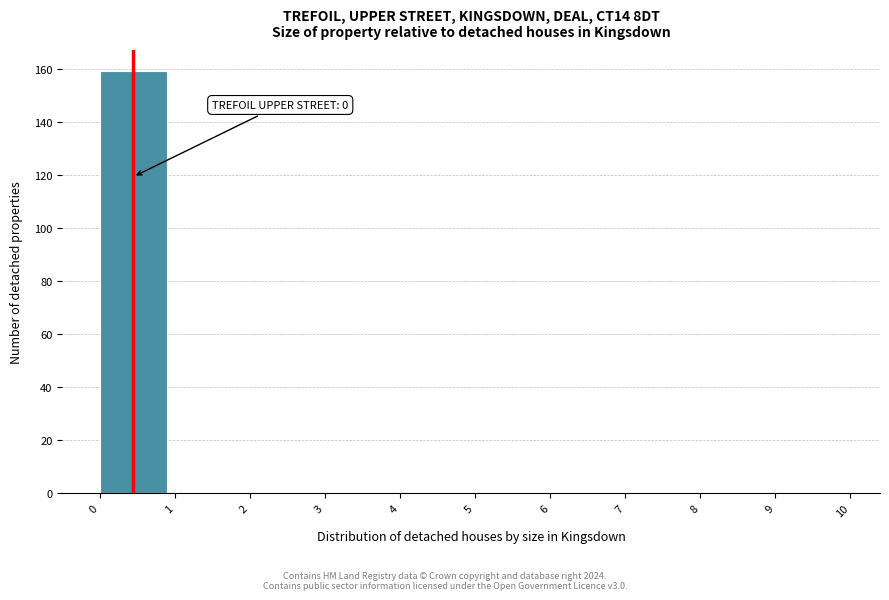

Over which range of the x-axis is the bar tallest?

0 to 1